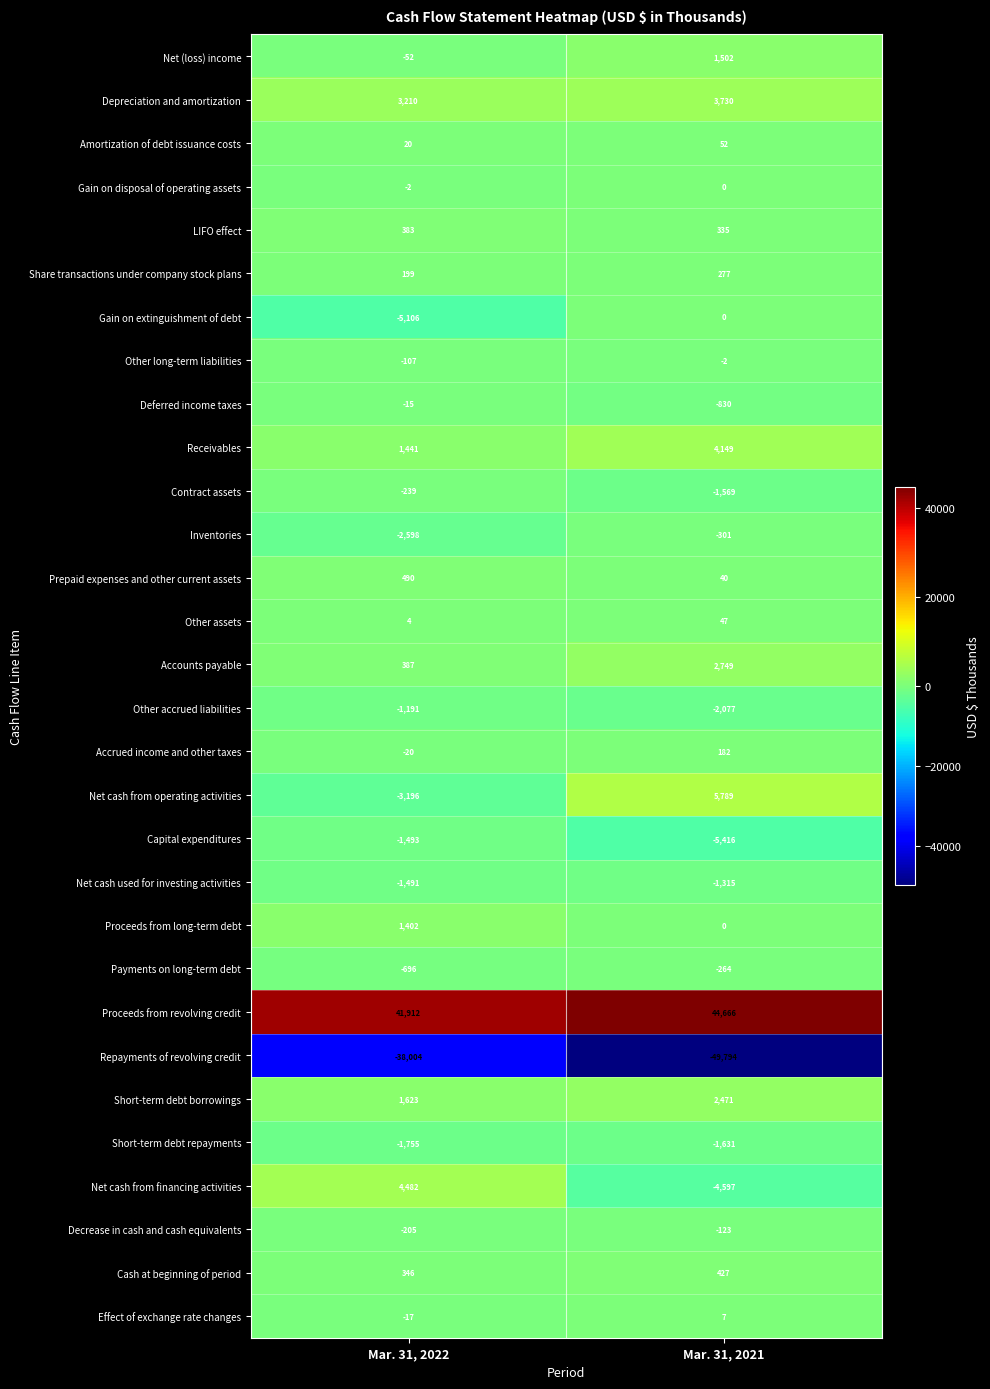

Which series has the largest range (max minus min)?

Repayments of revolving credit